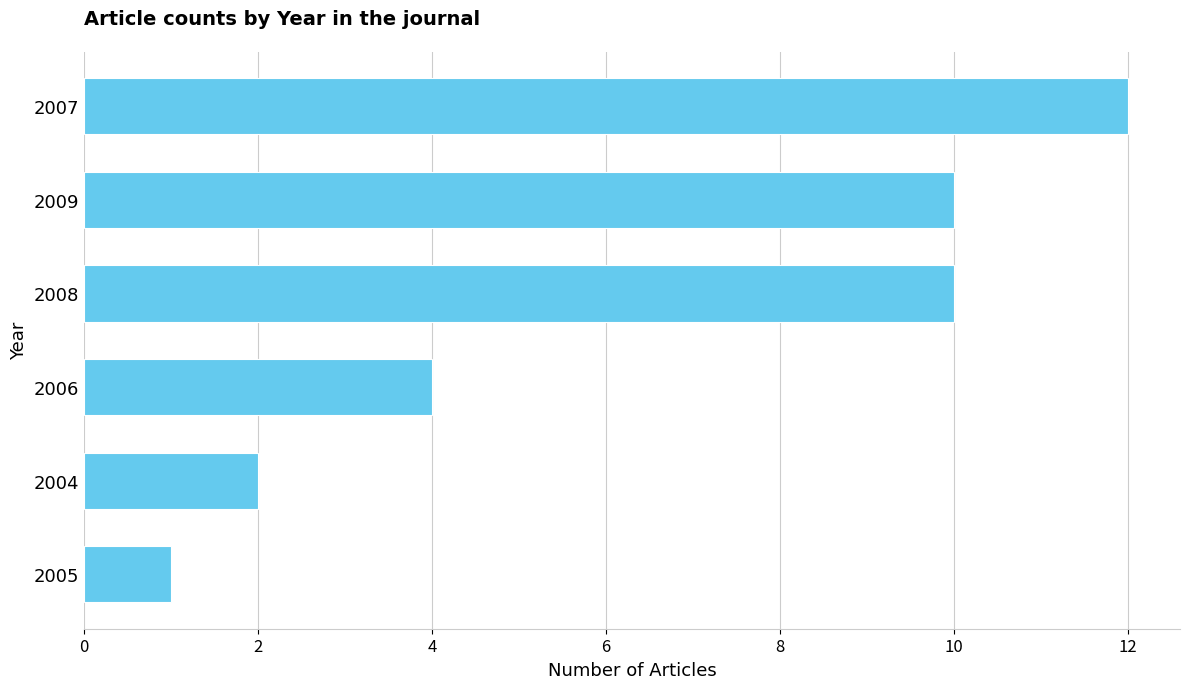

What is the change in value from 2004 to 2006?

+2